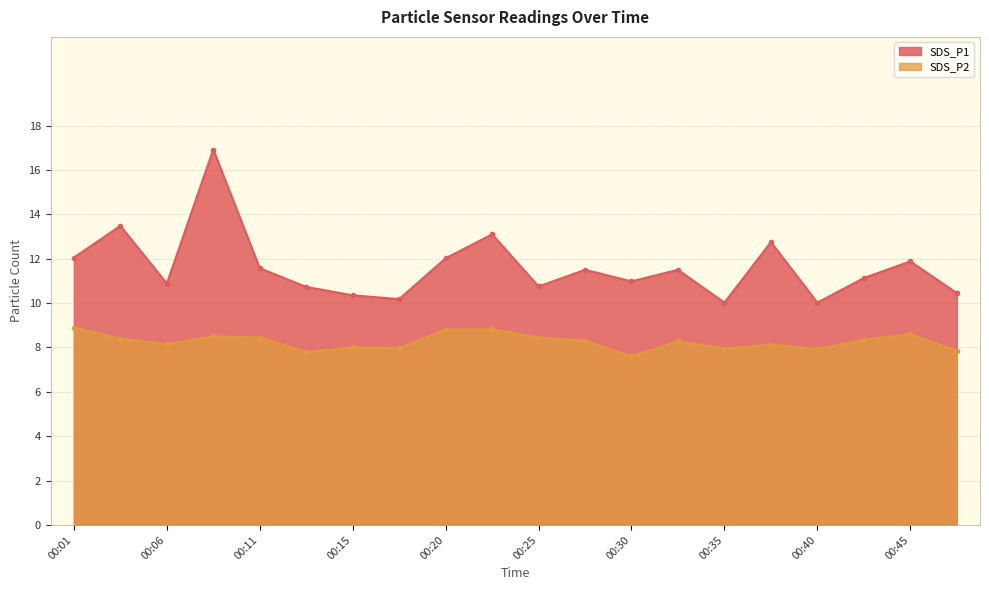

What is the difference between the highest and lowest values at 00:08?

8.4